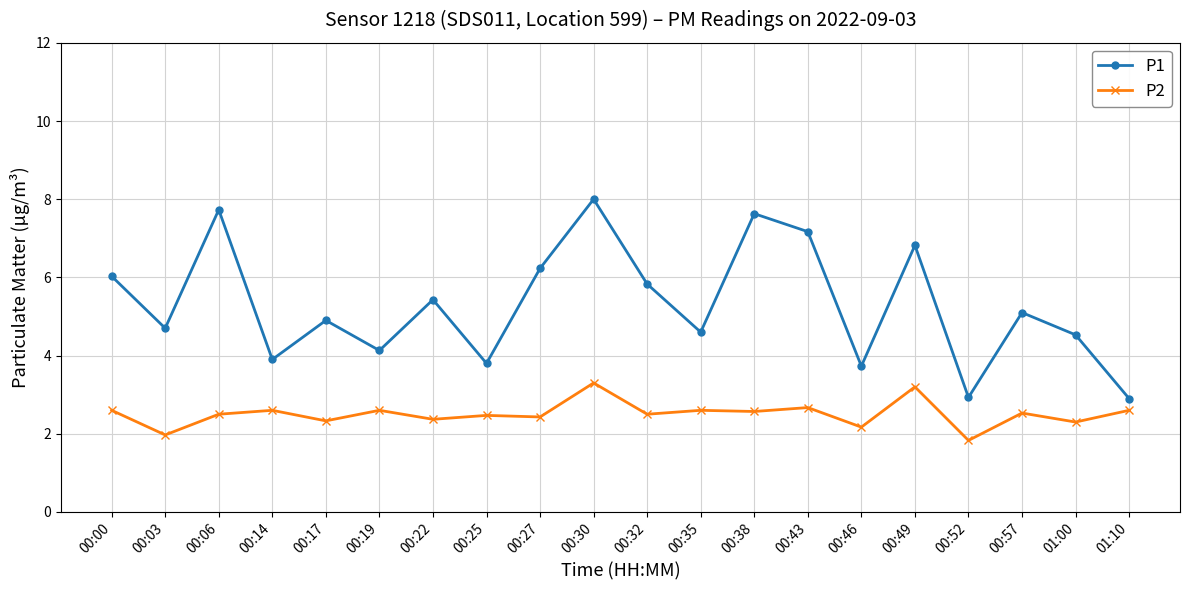

At which category does P1 reach its first local valley?

00:03